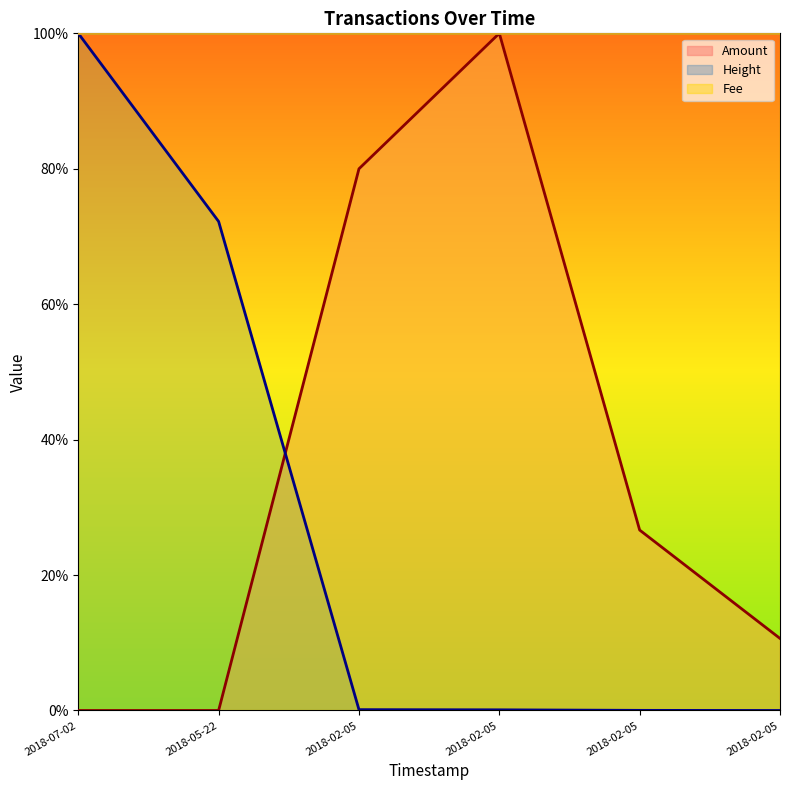

Does the chart display data point markers on the line(s)?

No